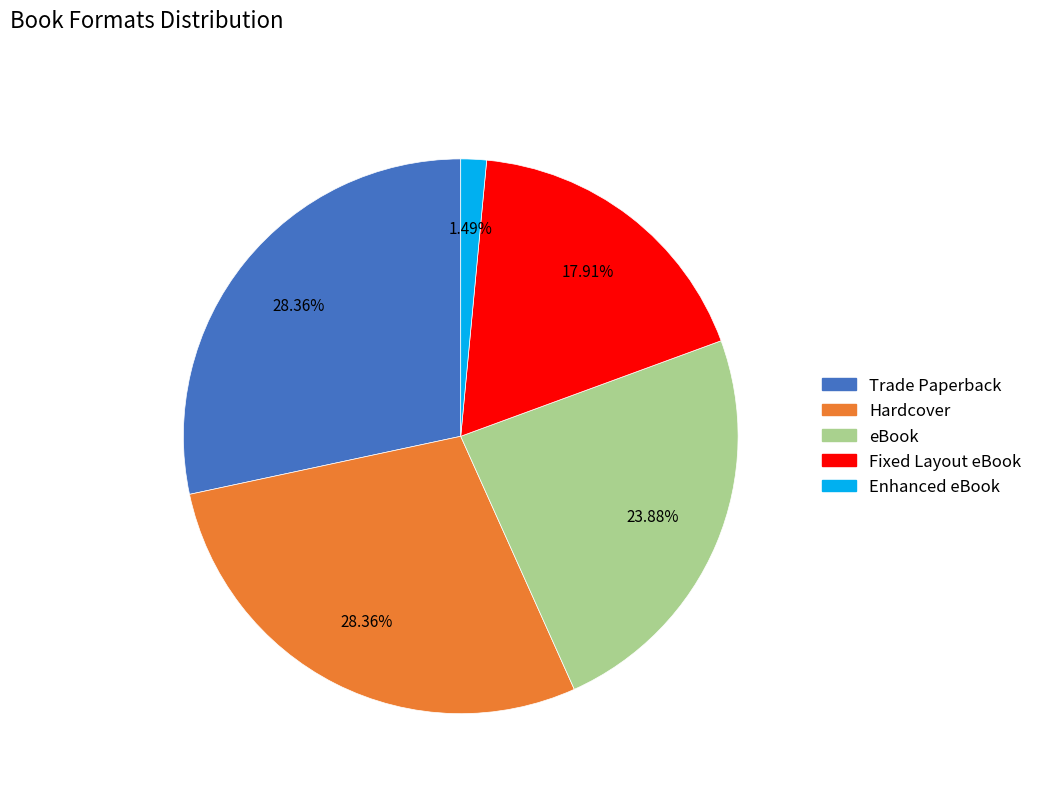

Which has a higher value, eBook or Enhanced eBook?

eBook